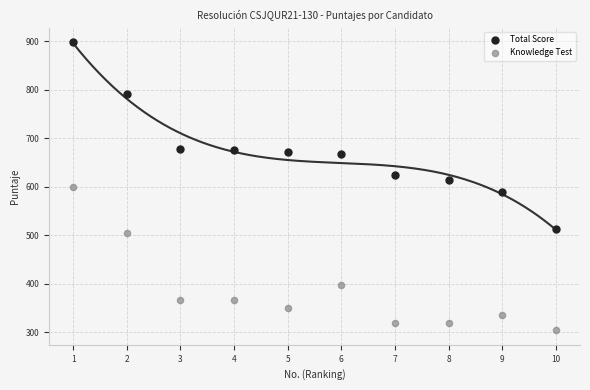

What are all the series names shown in the legend?

Total Score, Knowledge Test